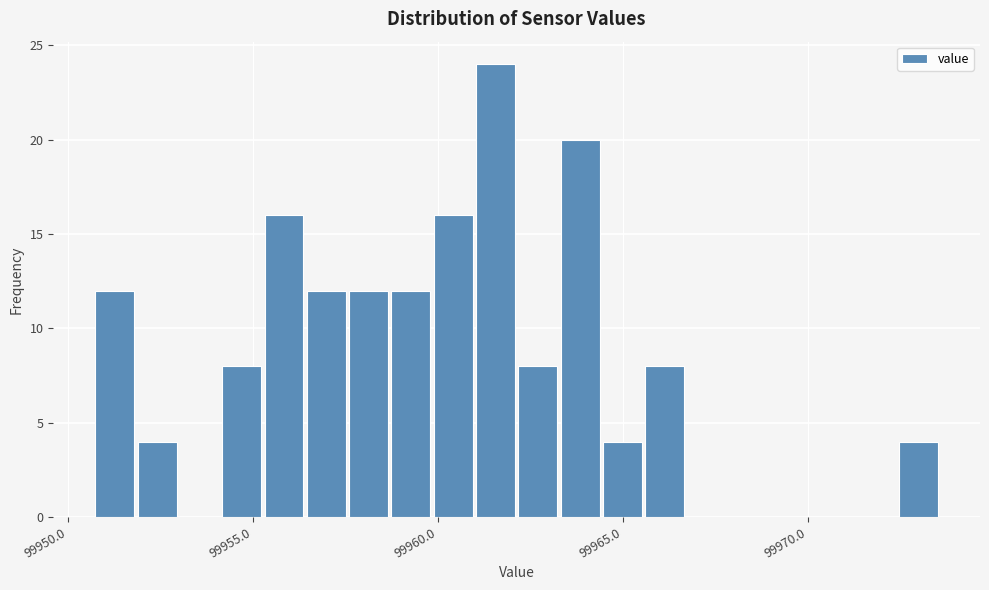

Around what value on the x-axis is the tallest bar? Give the approximate position of its centre, as read against the axis.

99961.5